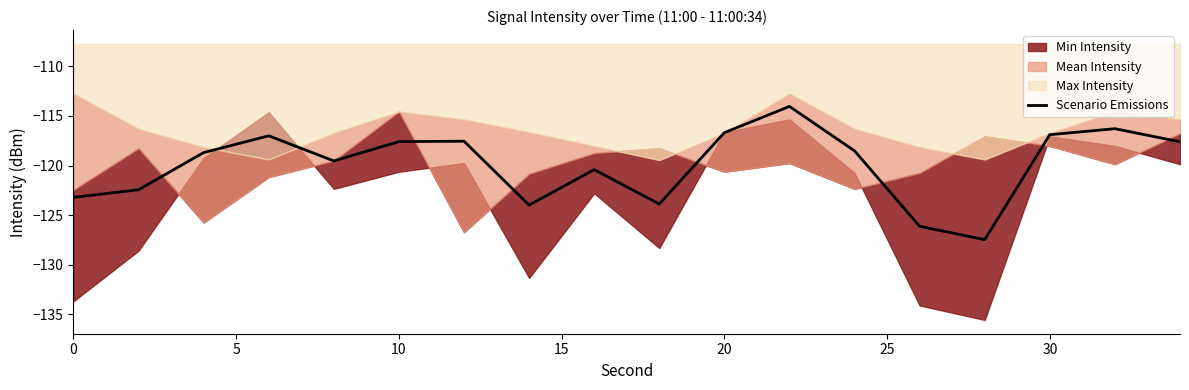

What is the maximum value for Scenario Emissions?

-114.0